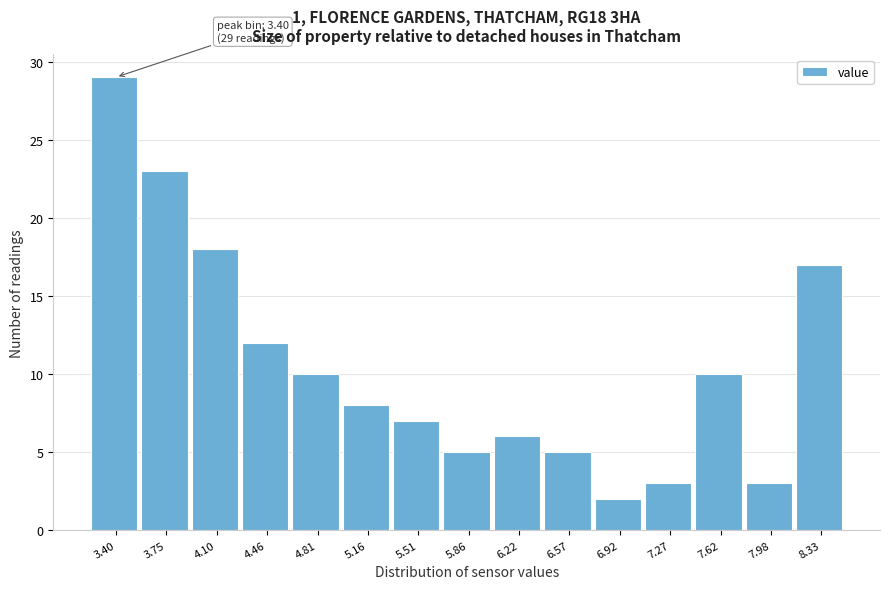

Reading left to right, extract all data points from this chart.

29	23	18	12	10	8	7	5	6	5	2	3	10	3	17